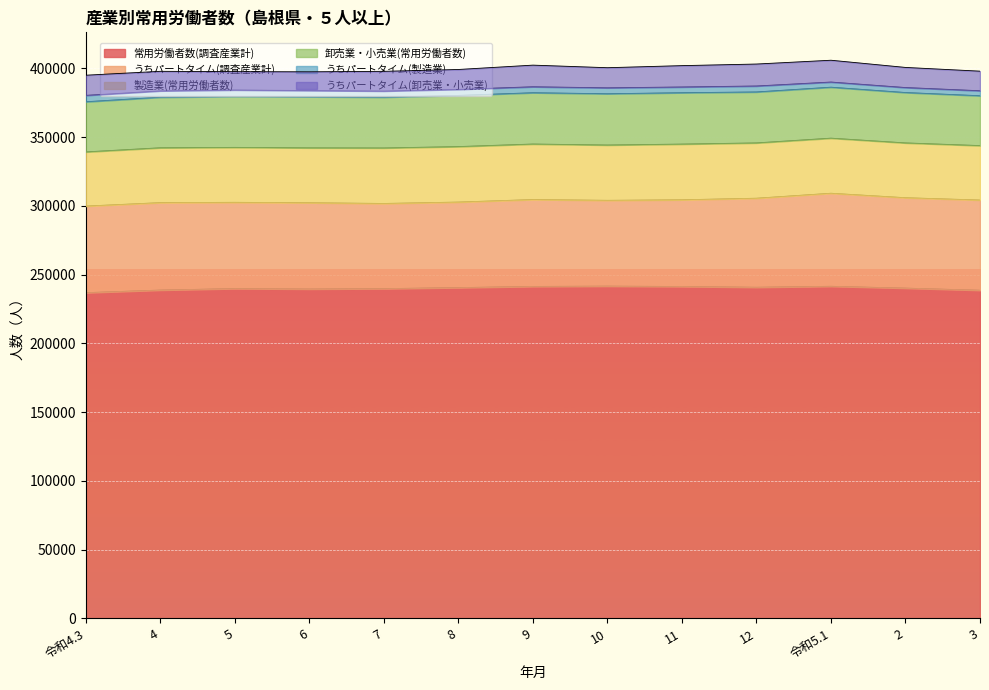

What is the label of the 2nd point from the right?

2